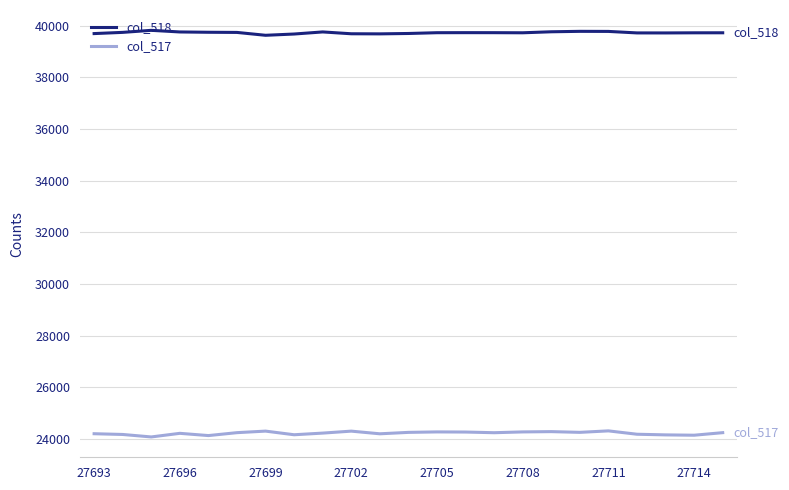

True or false: col_518 and col_517 intersect in this chart.

False